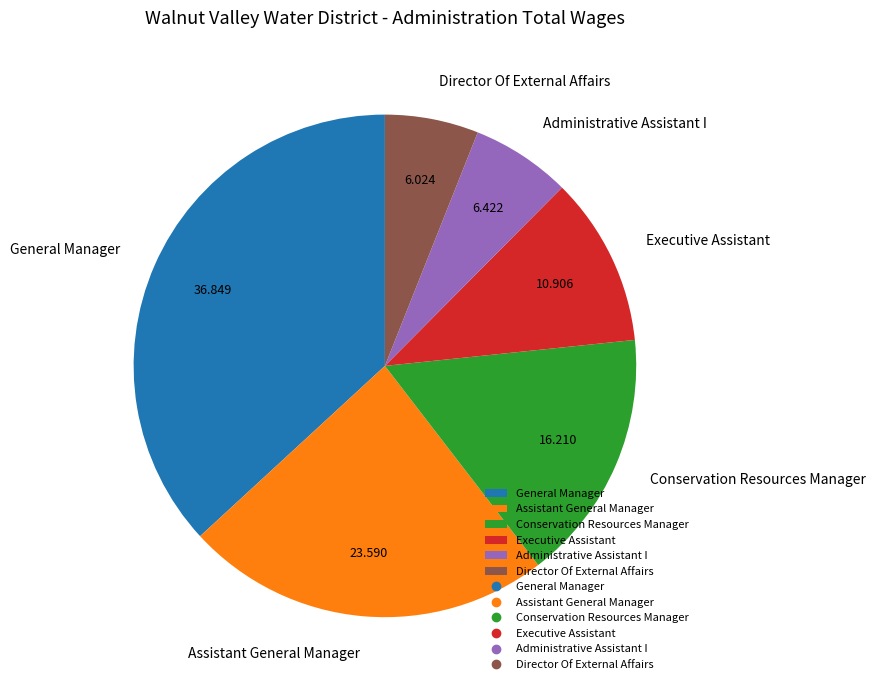

How many slices are in this pie chart?

6